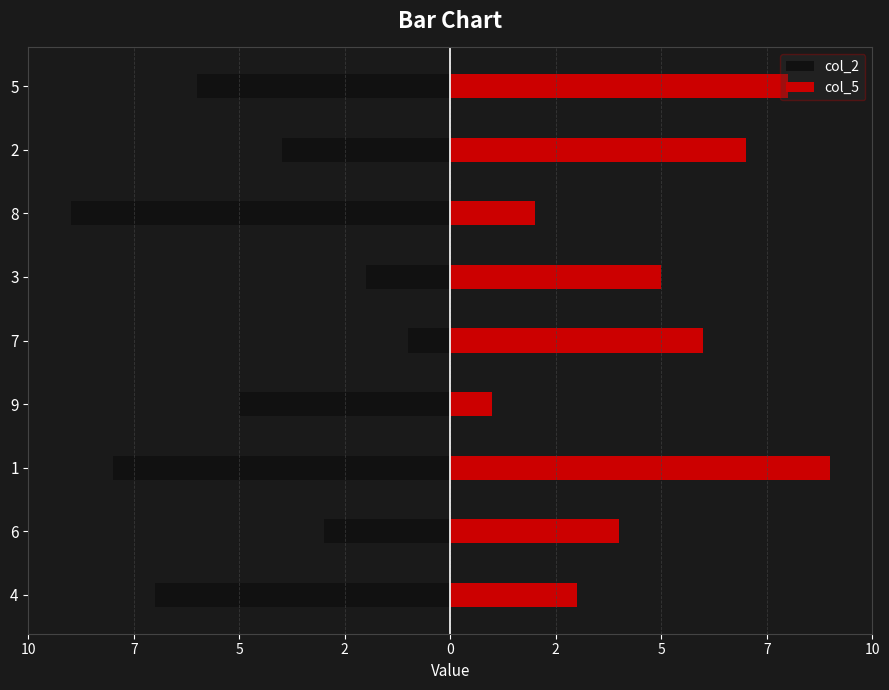

What is the average value of the col_5 series?

5